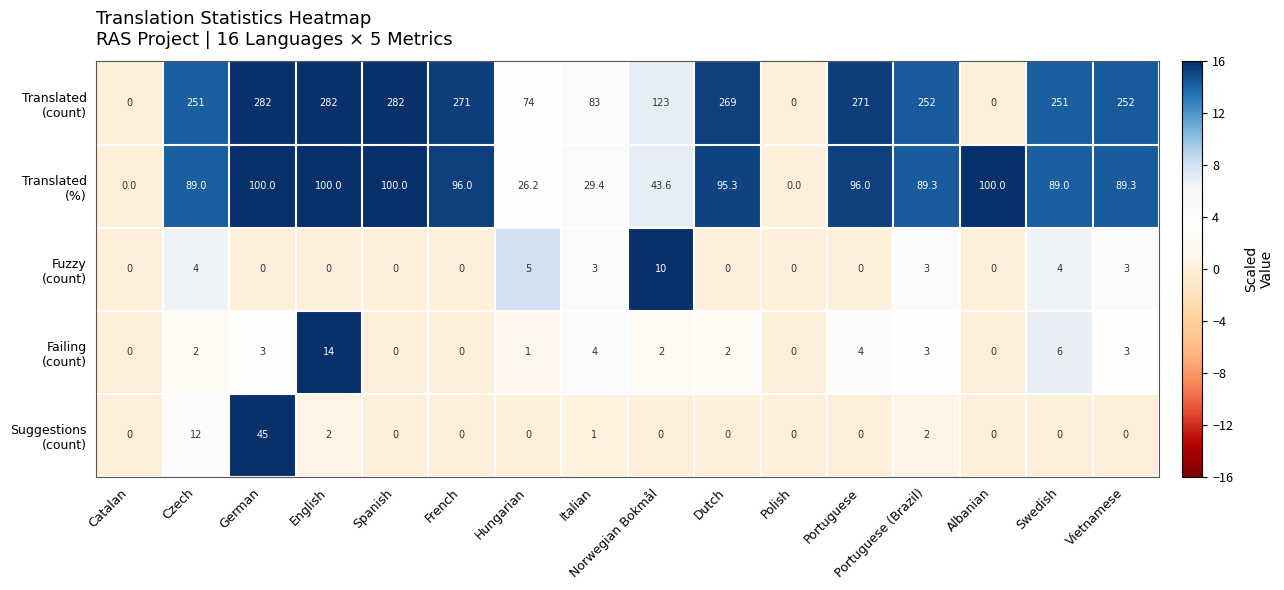

What is the total value across all series at Norwegian Bokmål?

178.6